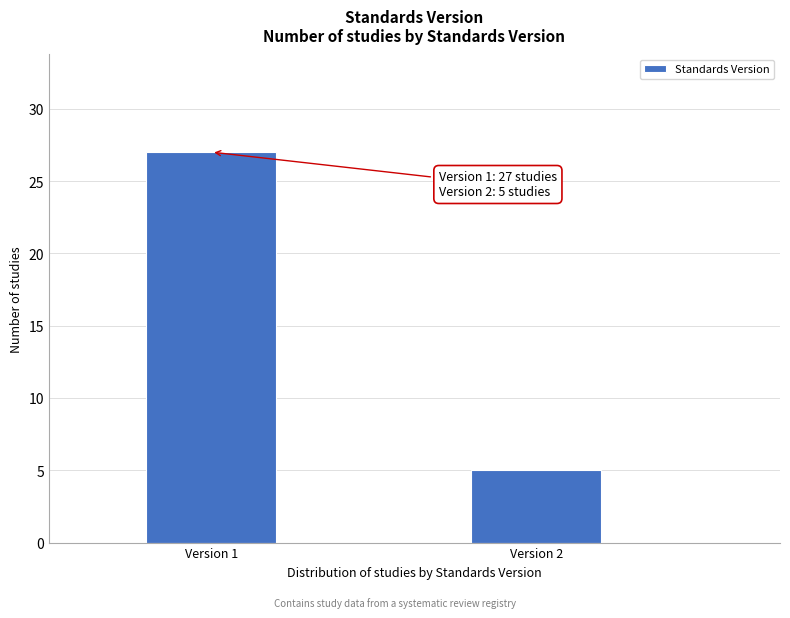

Reading left to right, extract all data points from this chart.

Version 1=27	Version 2=5